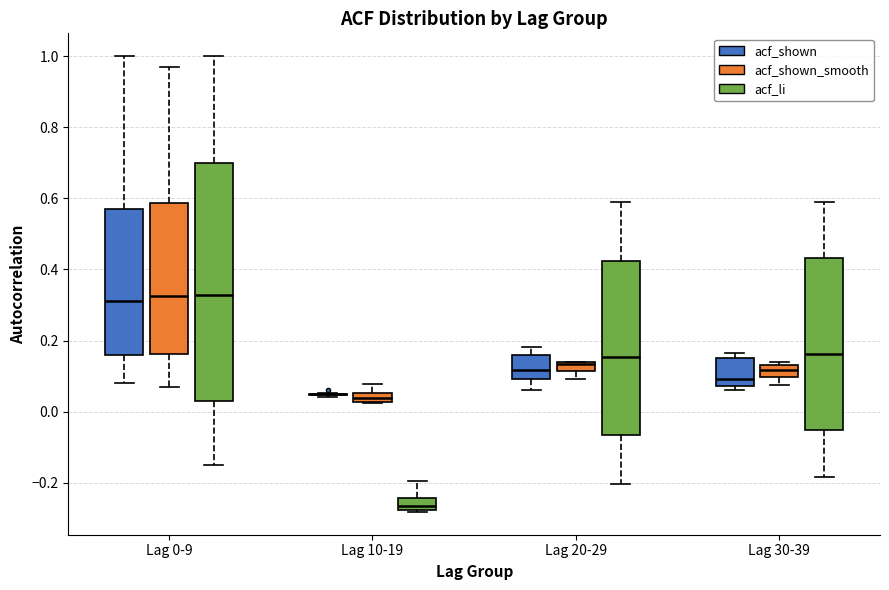

Which box is the tallest, from its lower edge to its upper edge?

Lag 0-9 (acf_li)